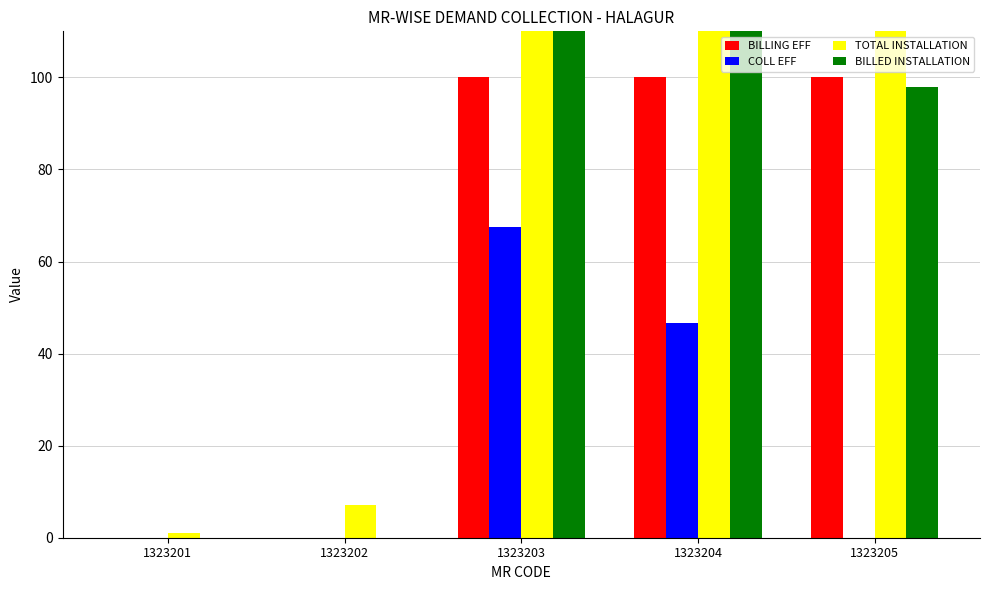

Is the value of COLL EFF at 1323202 greater than the value of TOTAL INSTALLATION at 1323202?

No